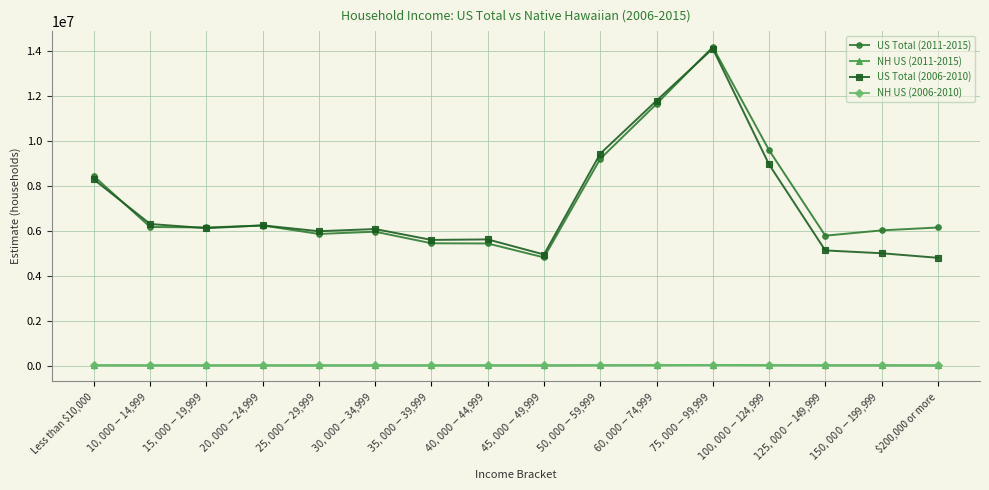

What position from the right is $45,000-$49,999?

8